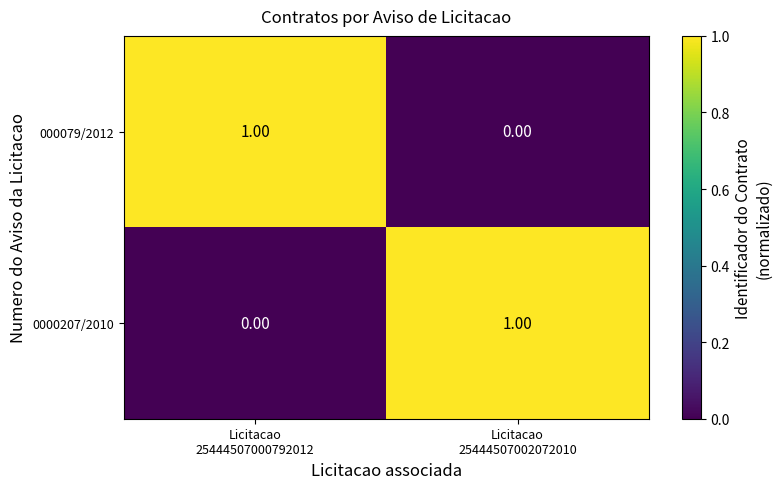

Count the number of data series in this chart.

2